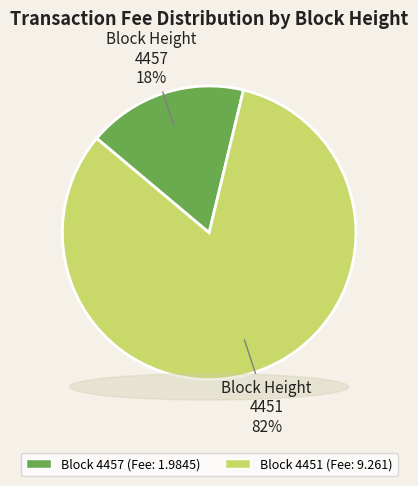

Rank the categories by value from highest to lowest.

4451, 4457